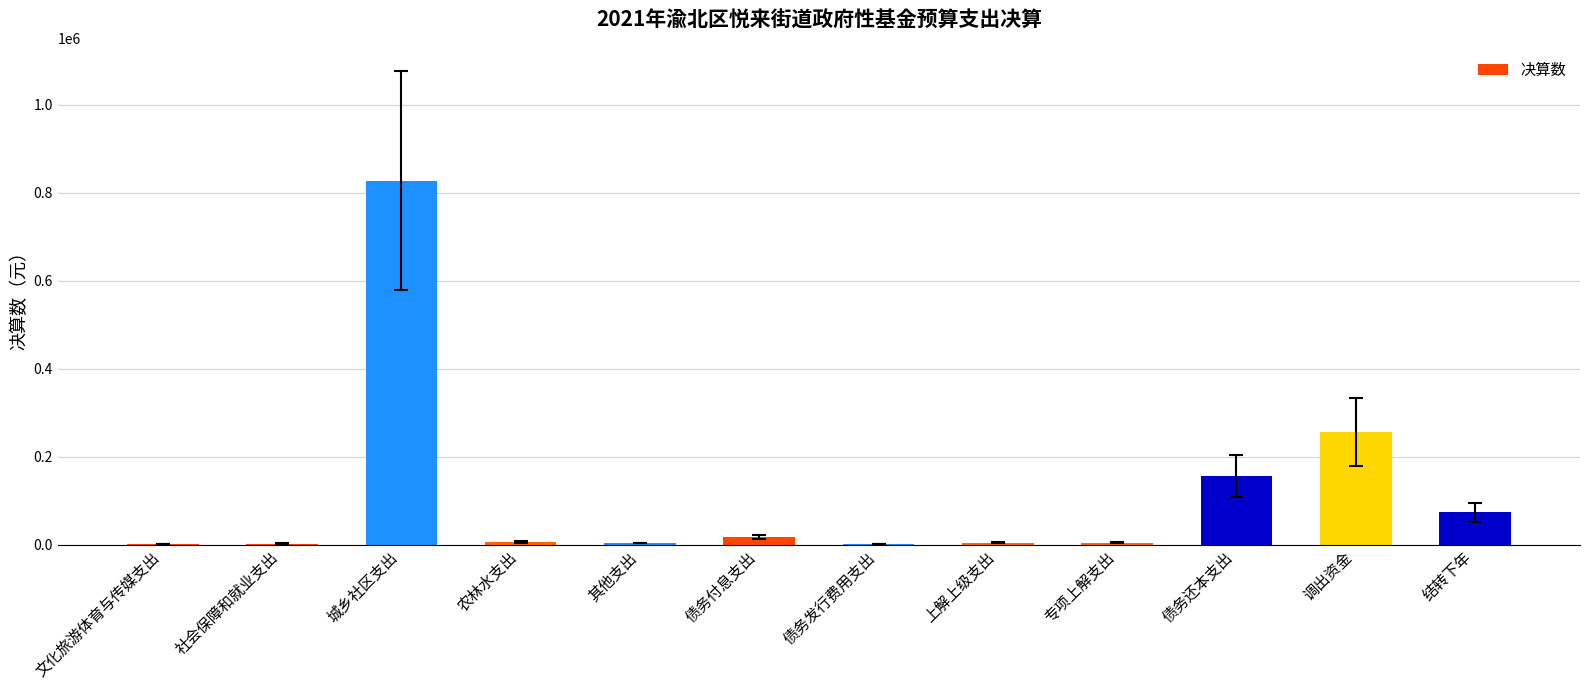

Which has a higher value, 债务还本支出 or 债务发行费用支出?

债务还本支出